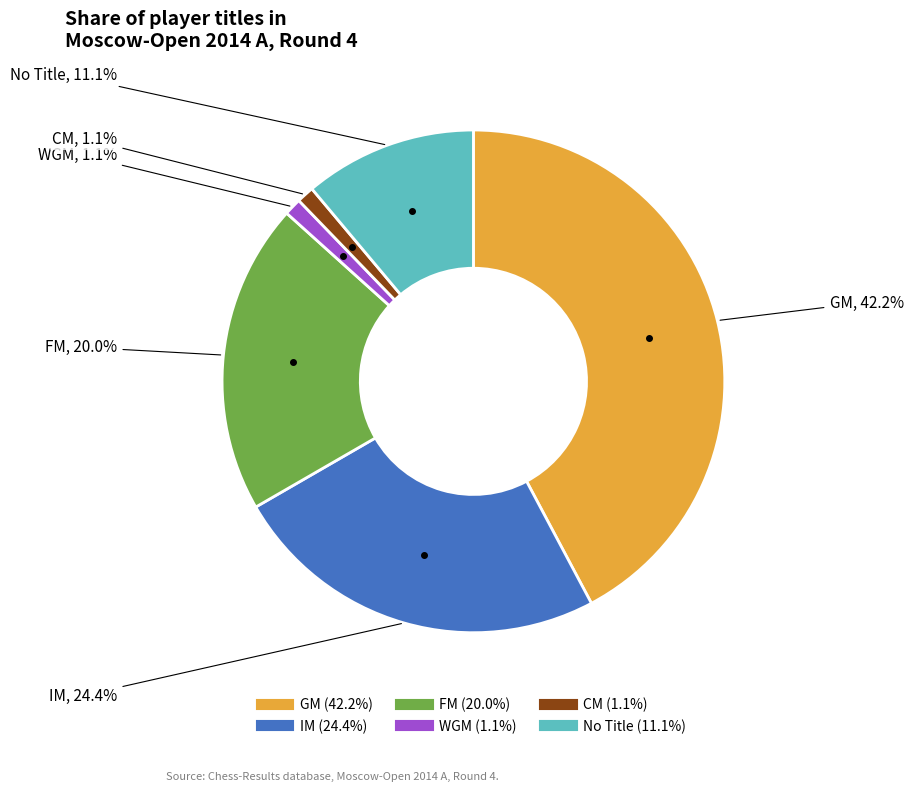

Is there a majority slice in this chart?

No